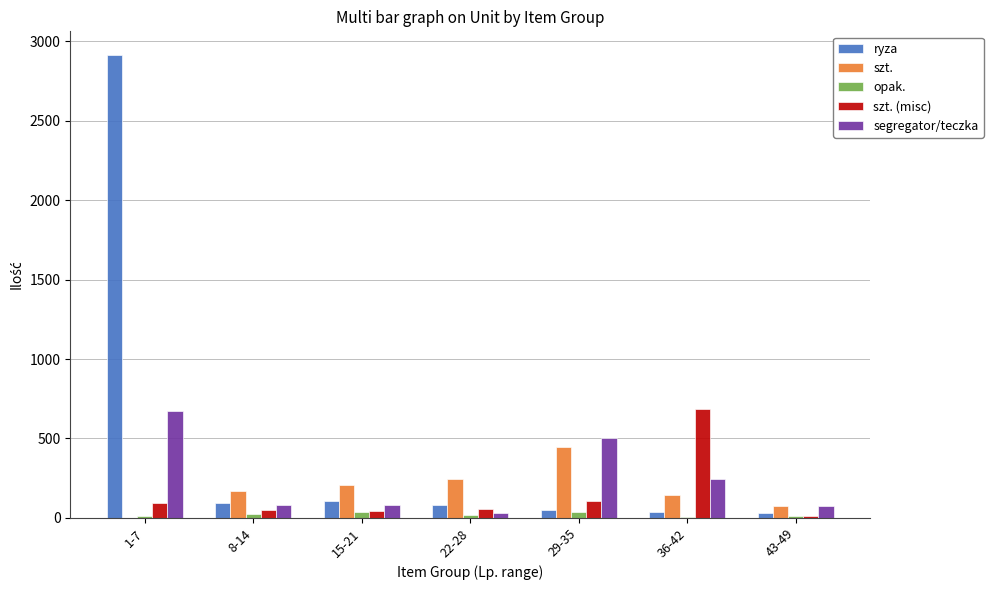

How many distinct data groups are displayed?

5